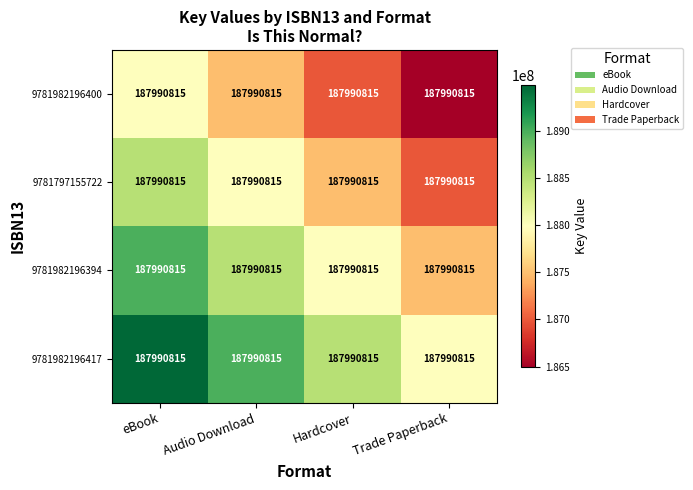

At which category does the chart reach its minimum across all series?

Trade Paperback